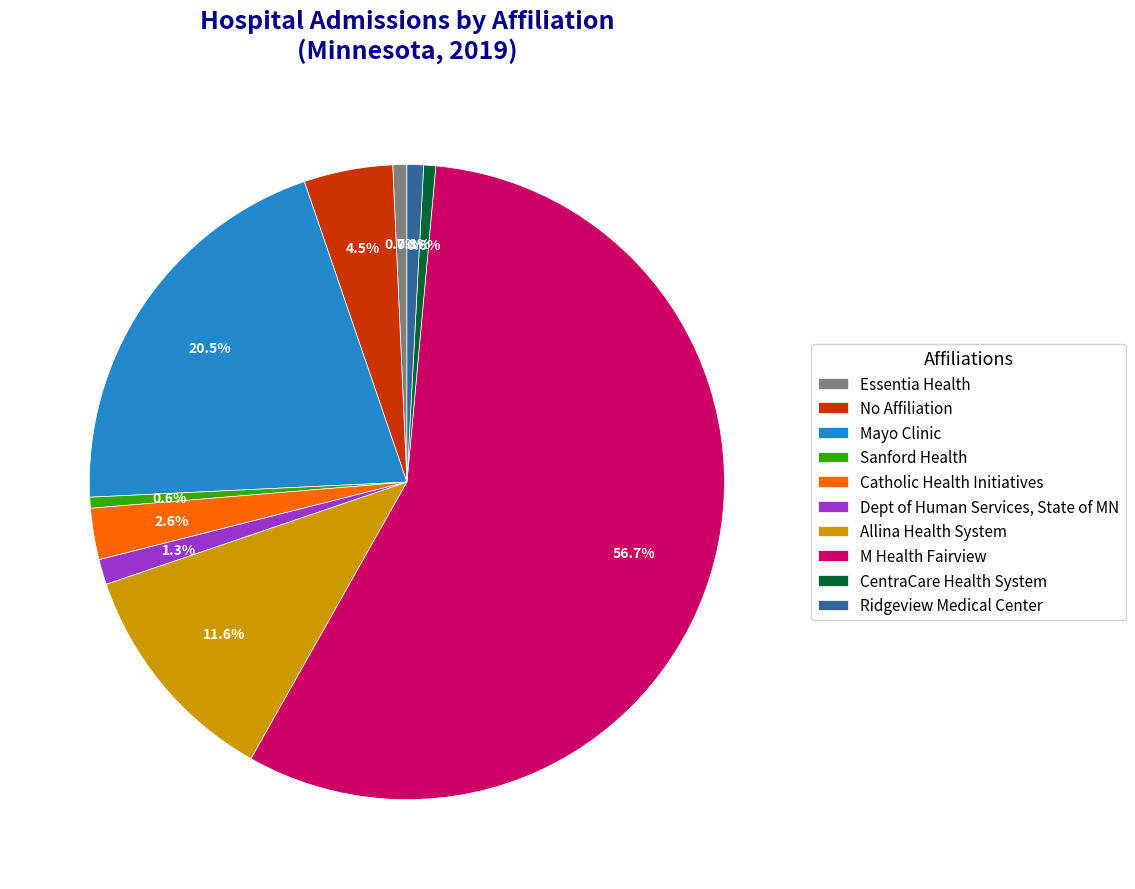

Which slice is the largest?

M Health Fairview